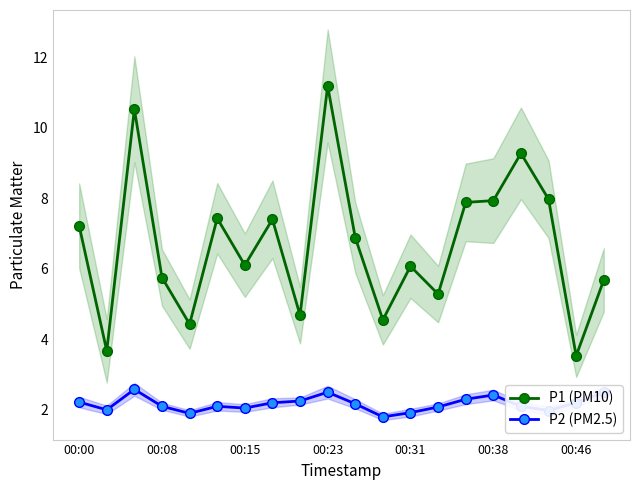

What is the difference between the second highest and minimum values in the P2 (PM2.5) series?

0.7